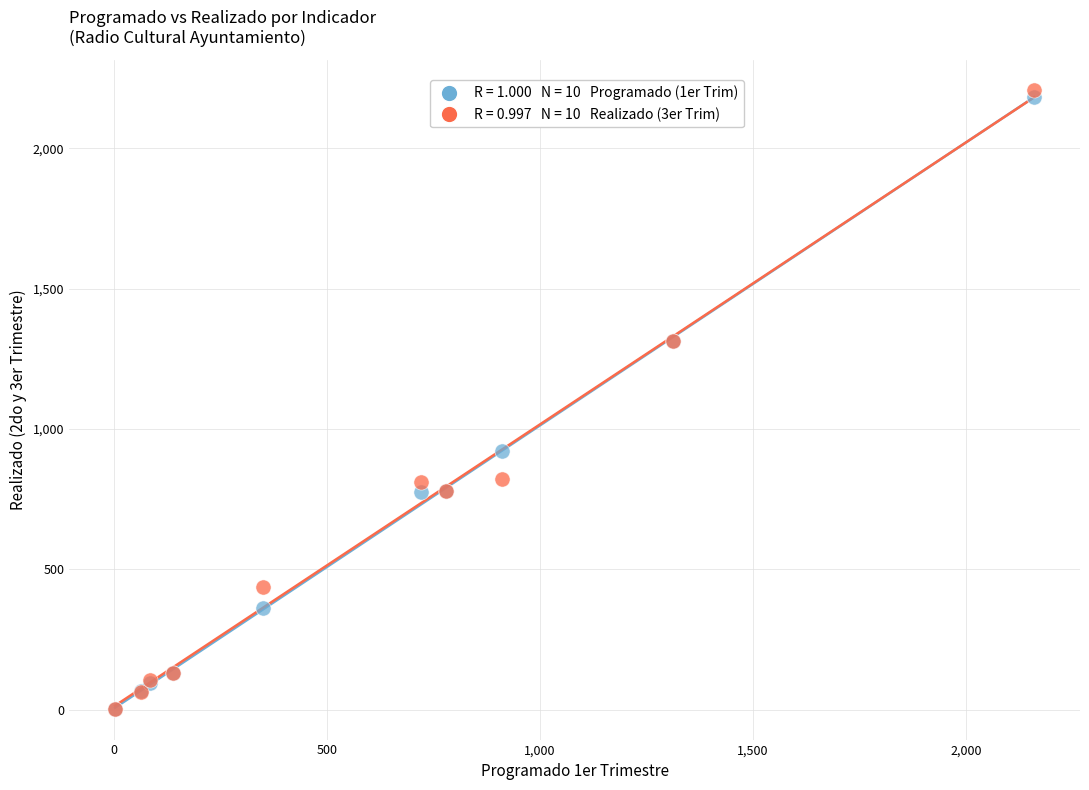

Across all series, what Y value is closest to 1104?

921.0